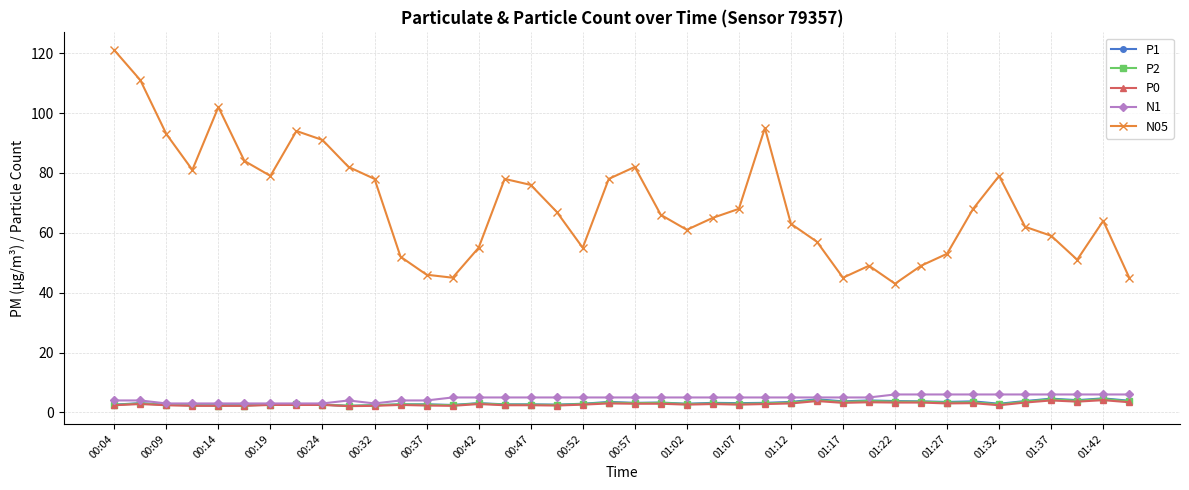

What is the average value of the N05 series?

69.8